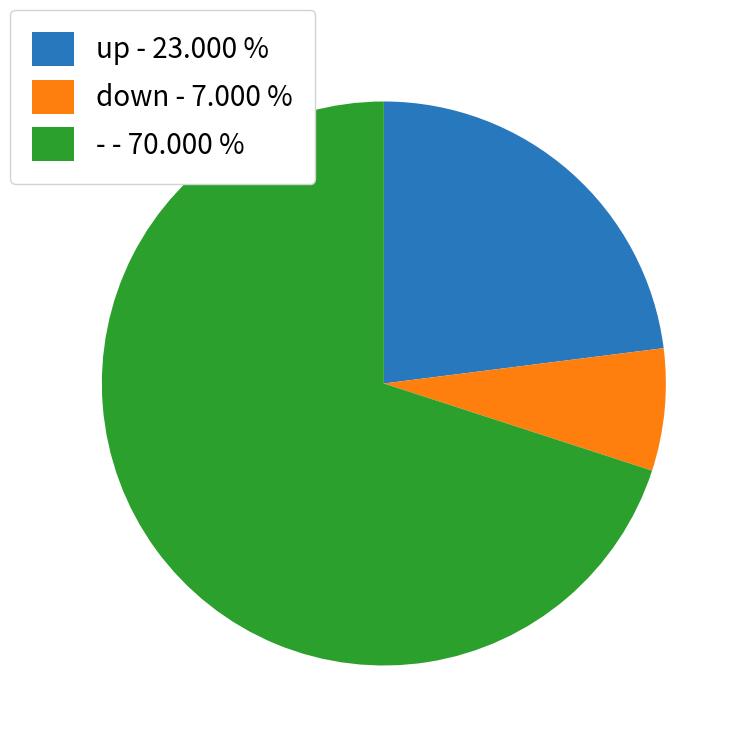

How many segments does this pie chart have?

3